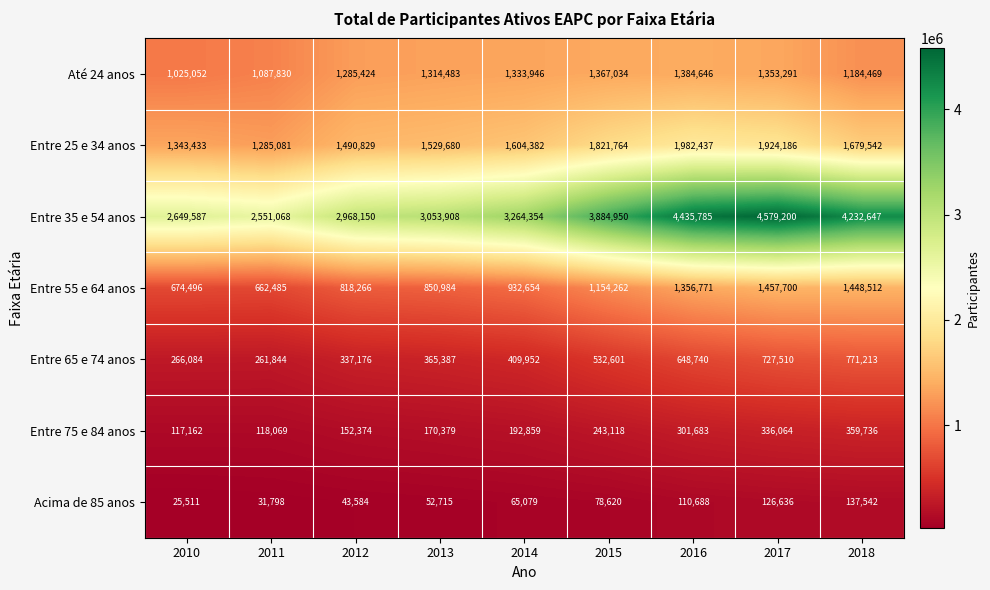

What is the difference between the highest and lowest values at 2011?

2519270